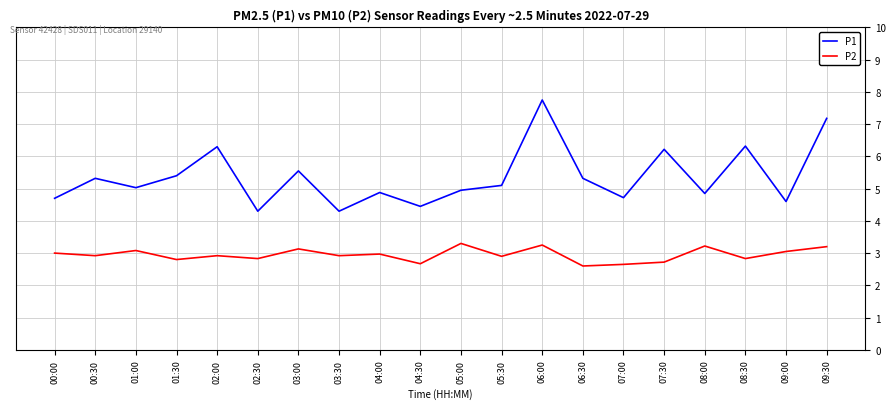

True or false: P1 and P2 intersect in this chart.

False